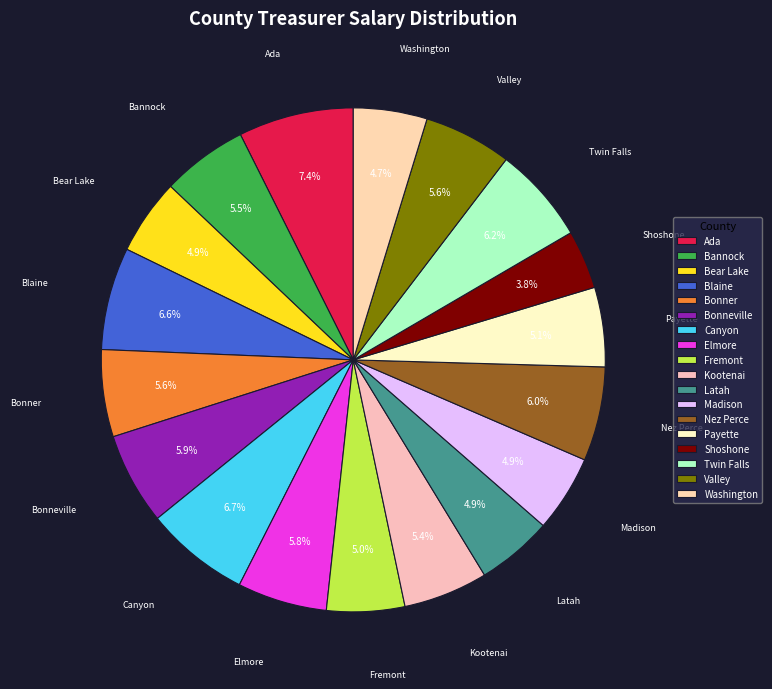

Which has a higher value, Bonner or Canyon?

Canyon